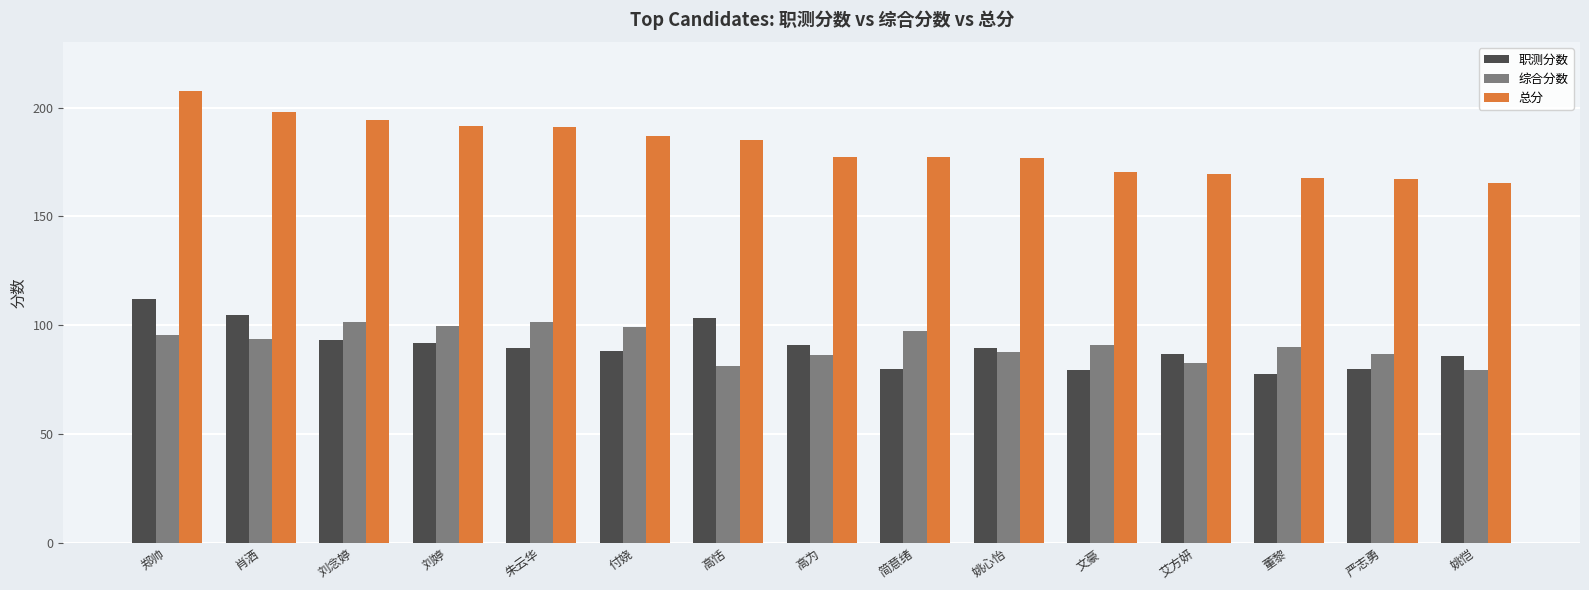

What is the label of the 14th bar from the left?

严志勇